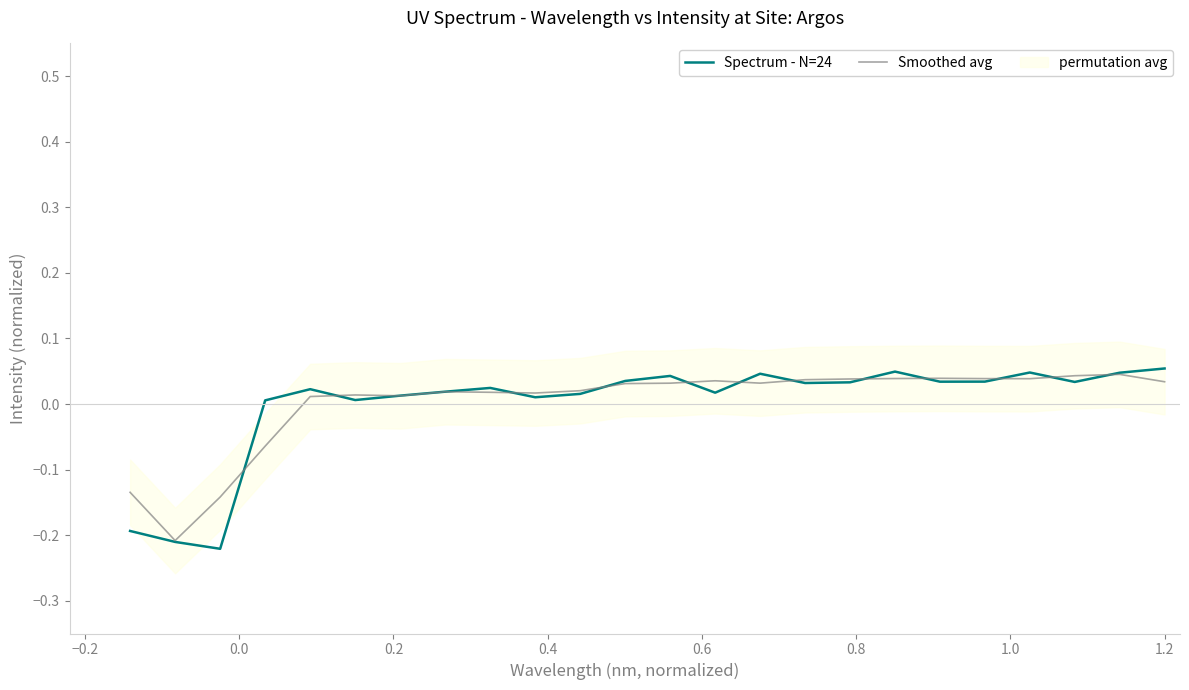

At how many categories does at least one series exceed 0?

21